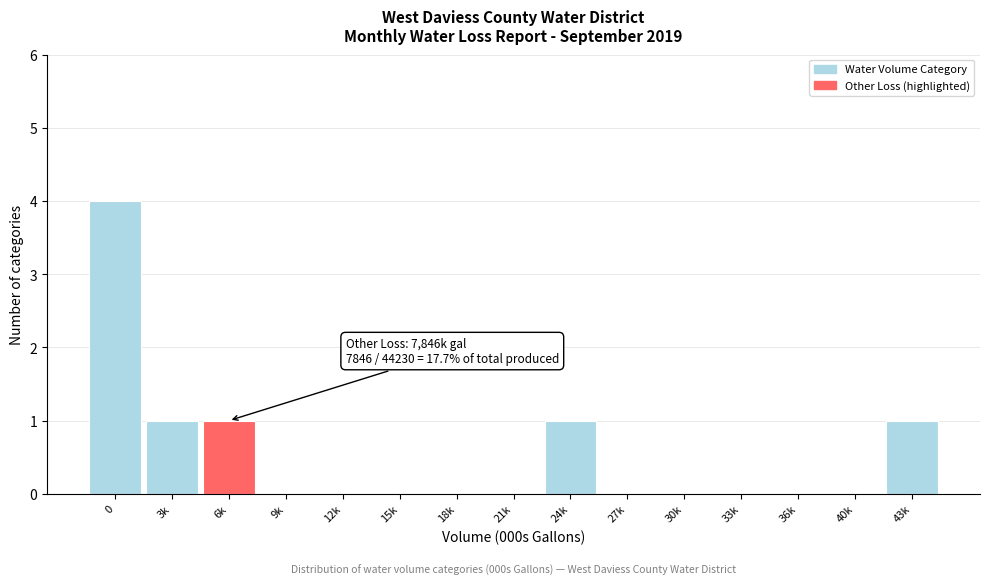

What is the greatest value displayed?

4